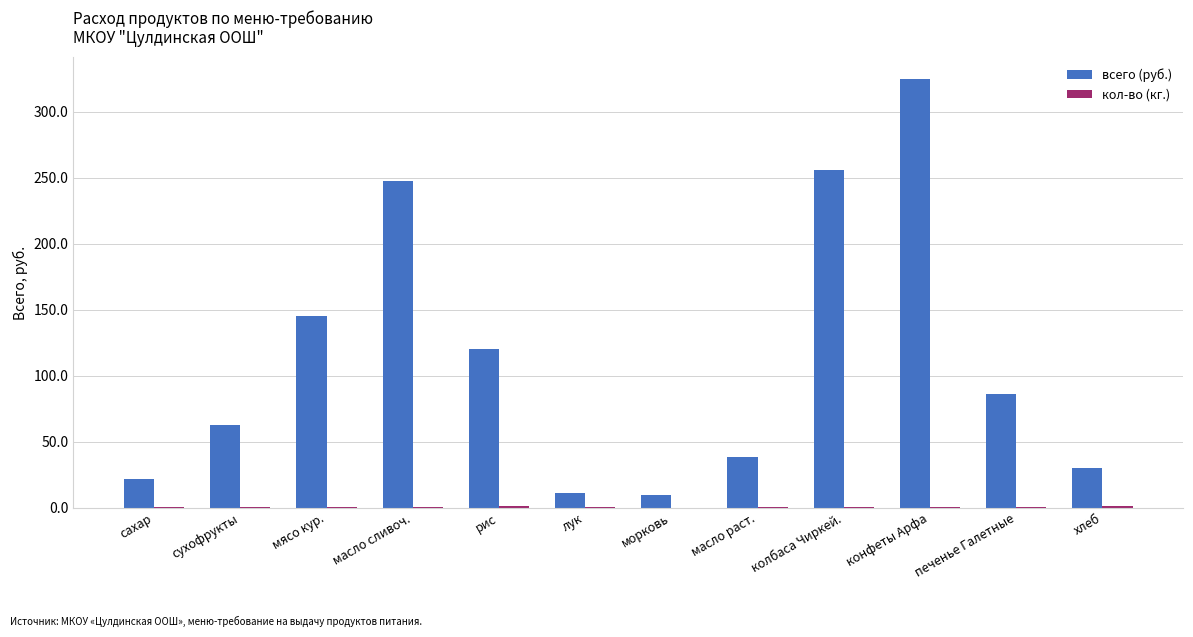

Which series has the largest range (max minus min)?

всего (руб.)